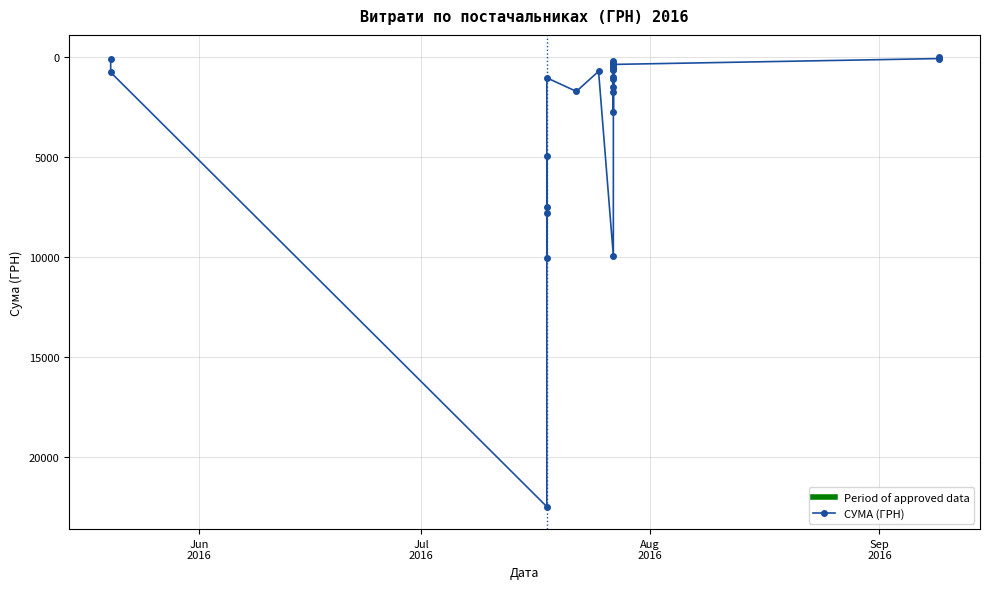

Which label corresponds to the largest value in the chart?

Aug
2016